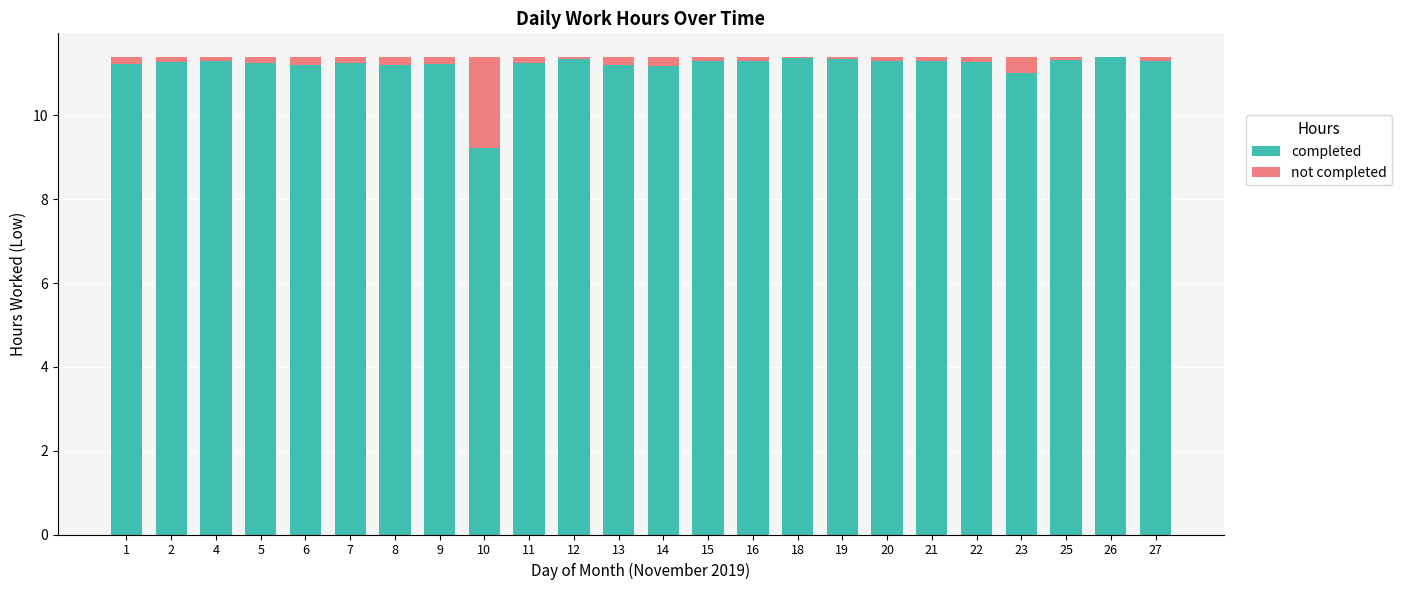

What are all the series names shown in the legend?

completed, not completed